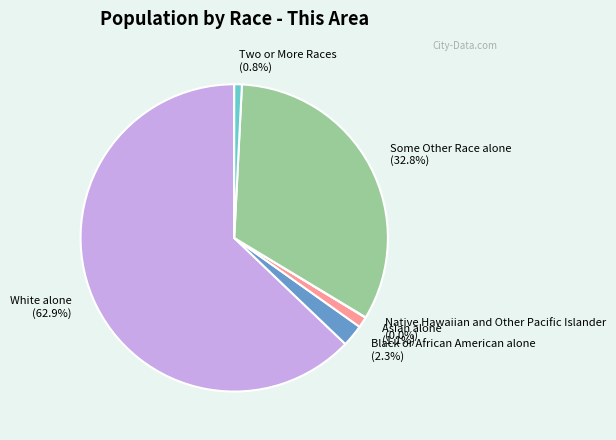

Is there a majority slice in this chart?

Yes